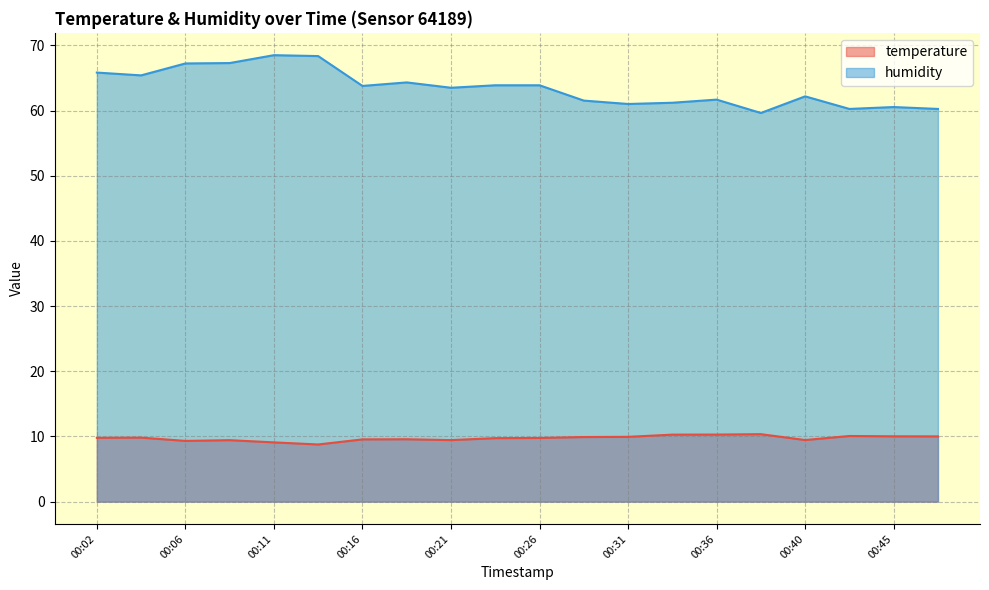

At which label does humidity first exceed 63?

00:02